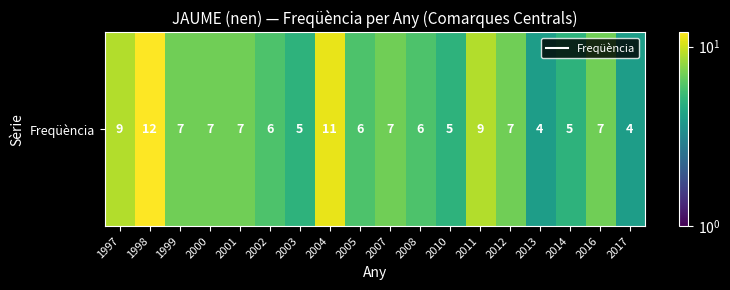

Reading left to right, list all the values displayed in this chart.

1997=9	1998=12	1999=7	2000=7	2001=7	2002=6	2003=5	2004=11	2005=6	2007=7	2008=6	2010=5	2011=9	2012=7	2013=4	2014=5	2016=7	2017=4